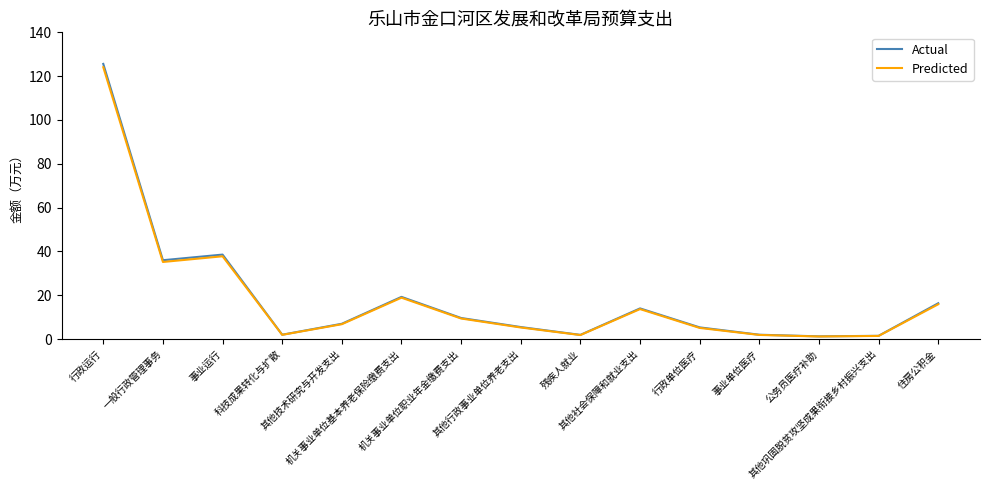

What is the highest value of the Actual series?

125.6